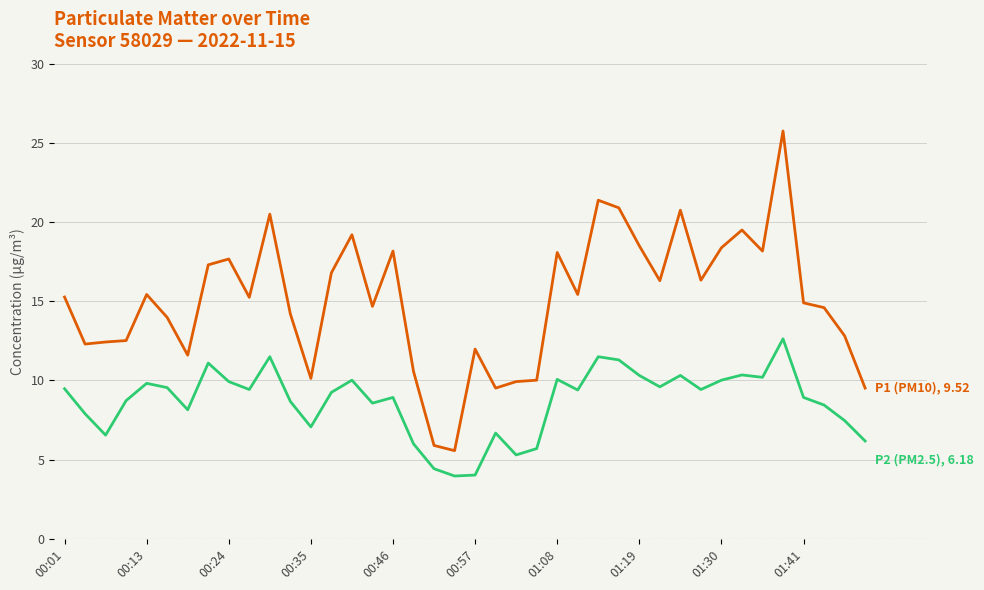

What is the minimum value shown in the chart?

4.0